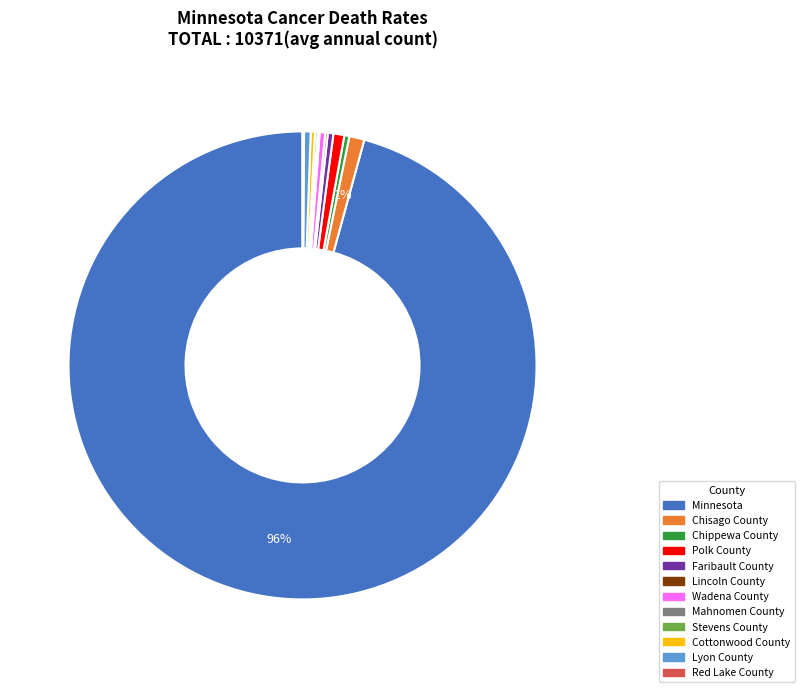

To the nearest percent, what is the average slice percentage?

8%